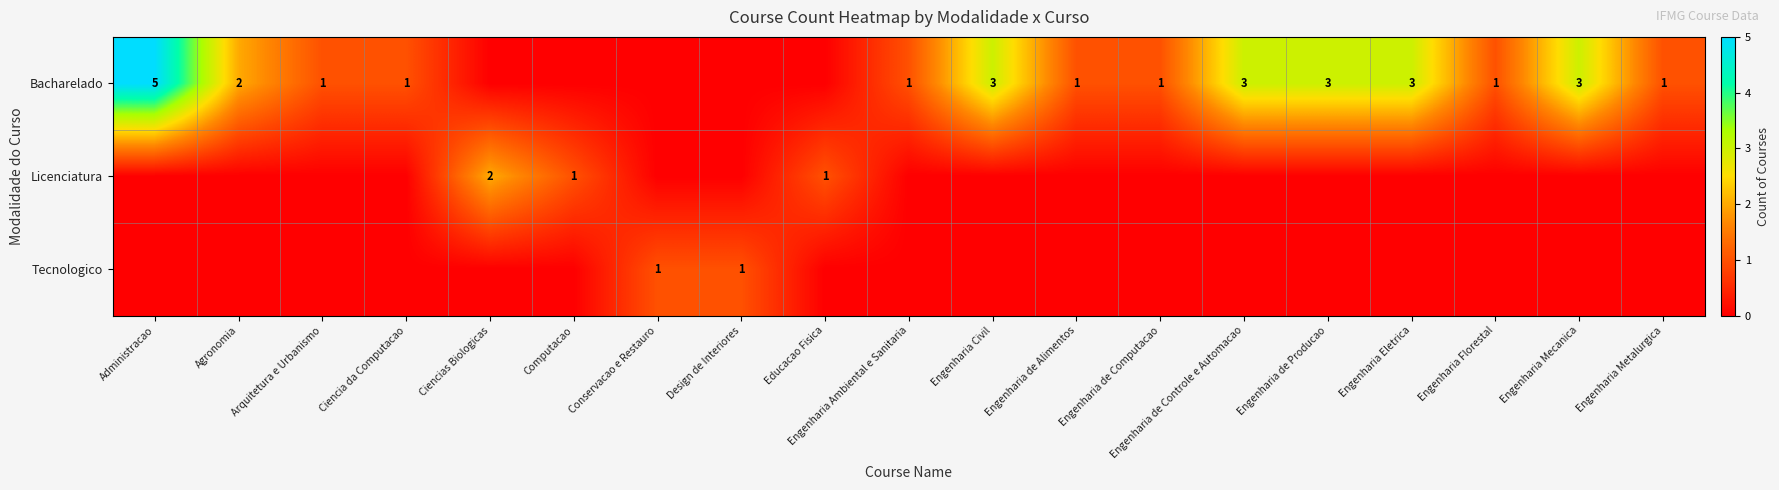

True or false: Licenciatura has a value of 2 at Educacao Fisica.

False